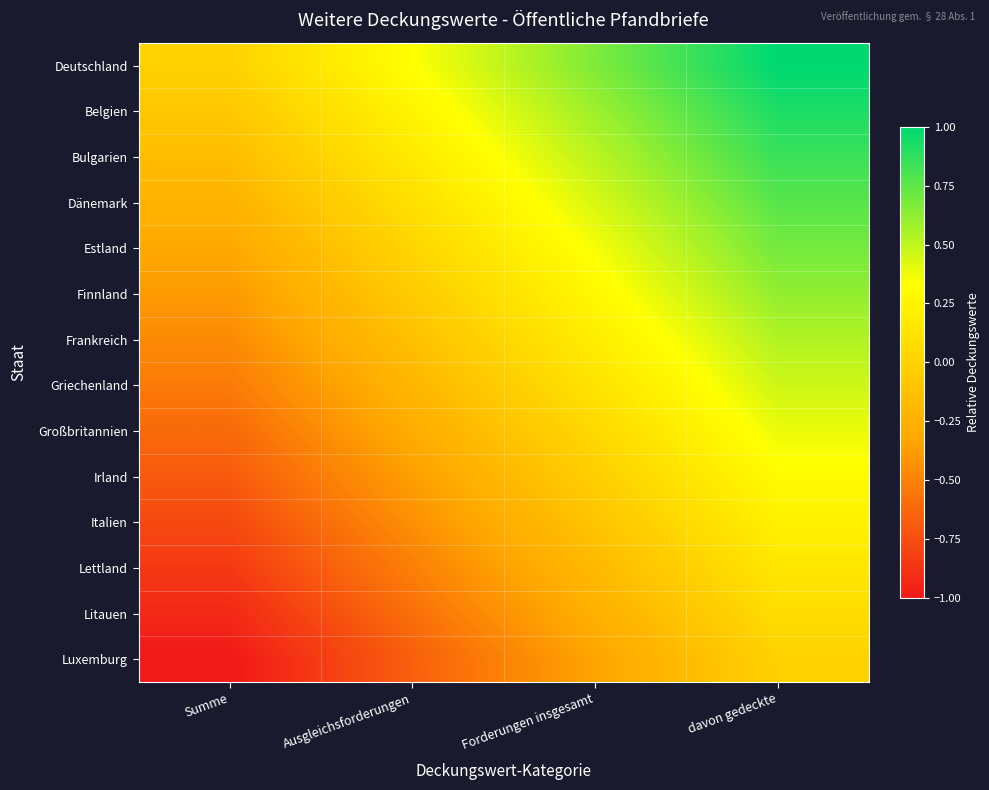

Reading right to left, transcribe all the data shown in this chart.

Deutschland: davon gedeckte=1.0	Forderungen insgesamt=0.7	Ausgleichsforderungen=0.3	Summe=0.0
Belgien: davon gedeckte=0.9	Forderungen insgesamt=0.6	Ausgleichsforderungen=0.3	Summe=-0.1
Bulgarien: davon gedeckte=0.8	Forderungen insgesamt=0.5	Ausgleichsforderungen=0.2	Summe=-0.2
Dänemark: davon gedeckte=0.8	Forderungen insgesamt=0.4	Ausgleichsforderungen=0.1	Summe=-0.2
Estland: davon gedeckte=0.7	Forderungen insgesamt=0.4	Ausgleichsforderungen=0.0	Summe=-0.3
Finnland: davon gedeckte=0.6	Forderungen insgesamt=0.3	Ausgleichsforderungen=-0.1	Summe=-0.4
Frankreich: davon gedeckte=0.5	Forderungen insgesamt=0.2	Ausgleichsforderungen=-0.1	Summe=-0.5
Griechenland: davon gedeckte=0.5	Forderungen insgesamt=0.1	Ausgleichsforderungen=-0.2	Summe=-0.5
Großbritannien: davon gedeckte=0.4	Forderungen insgesamt=0.1	Ausgleichsforderungen=-0.3	Summe=-0.6
Irland: davon gedeckte=0.3	Forderungen insgesamt=-0.0	Ausgleichsforderungen=-0.4	Summe=-0.7
Italien: davon gedeckte=0.2	Forderungen insgesamt=-0.1	Ausgleichsforderungen=-0.4	Summe=-0.8
Lettland: davon gedeckte=0.2	Forderungen insgesamt=-0.2	Ausgleichsforderungen=-0.5	Summe=-0.8
Litauen: davon gedeckte=0.1	Forderungen insgesamt=-0.3	Ausgleichsforderungen=-0.6	Summe=-0.9
Luxemburg: davon gedeckte=0.0	Forderungen insgesamt=-0.3	Ausgleichsforderungen=-0.7	Summe=-1.0